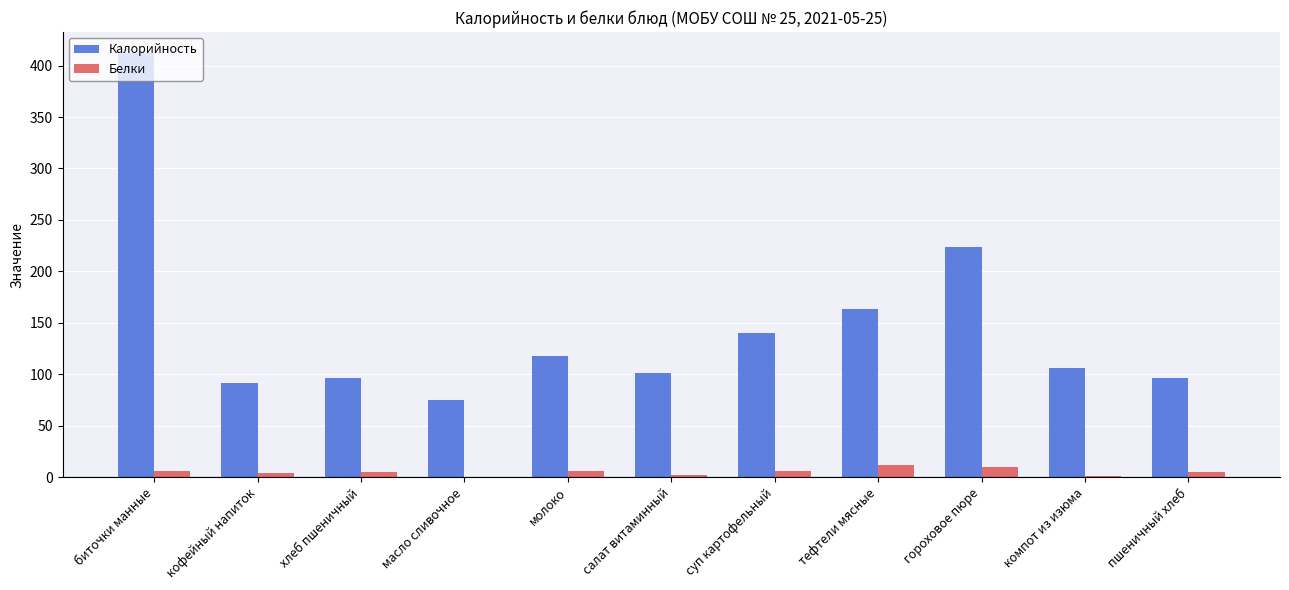

The Калорийность series shows 224.0 at гороховое пюре. True or false?

True